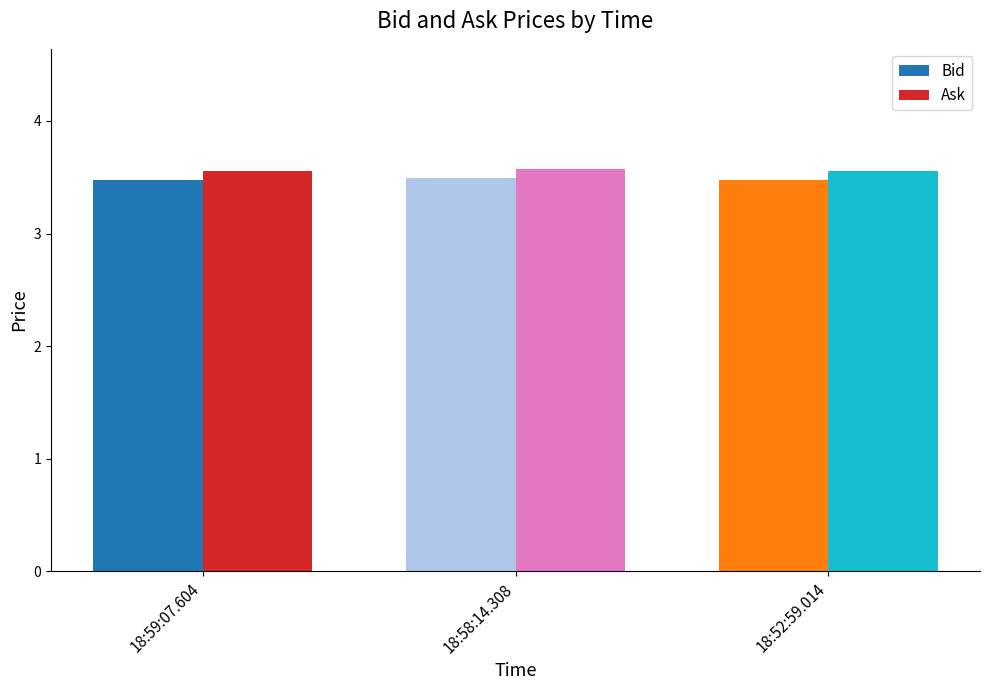

How many series are shown in this chart?

2